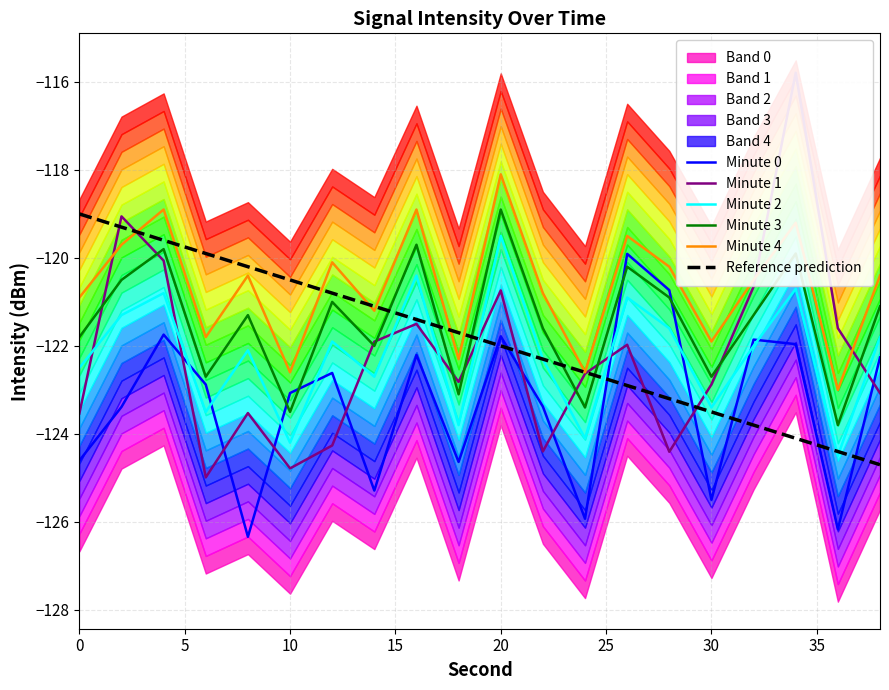

What is the lowest value of the Minute 3 series?

-123.8